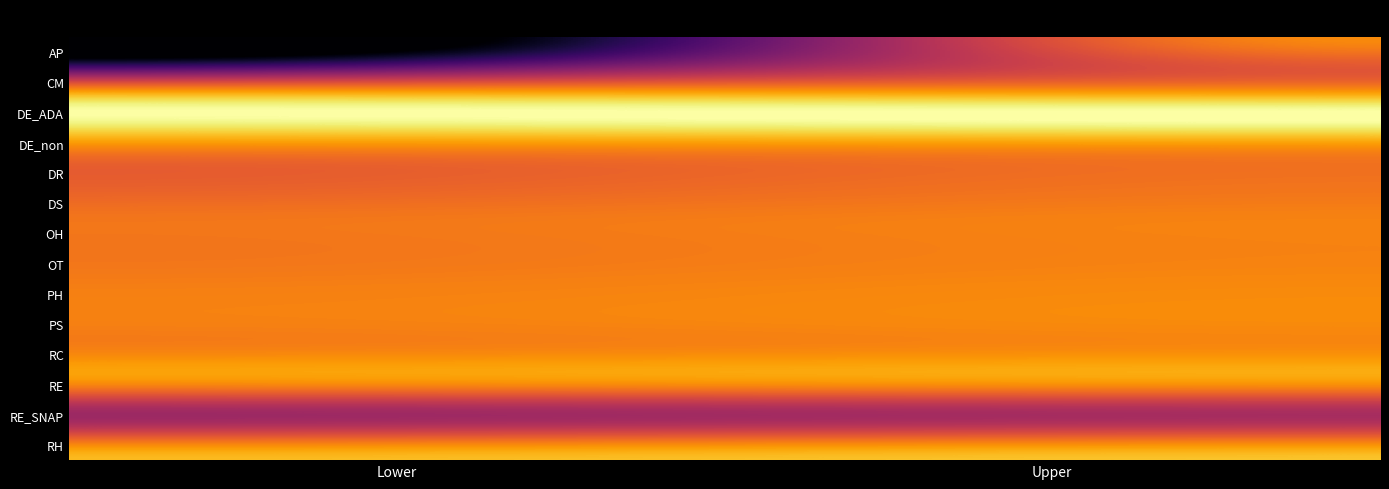

What is the total value across all series at Upper?

118.1